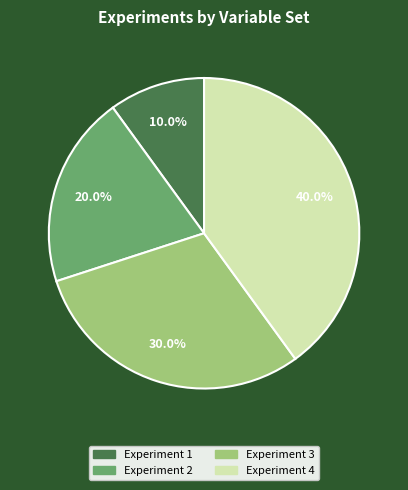

What is the total percentage of Experiment 4 and Experiment 3?

70.0%